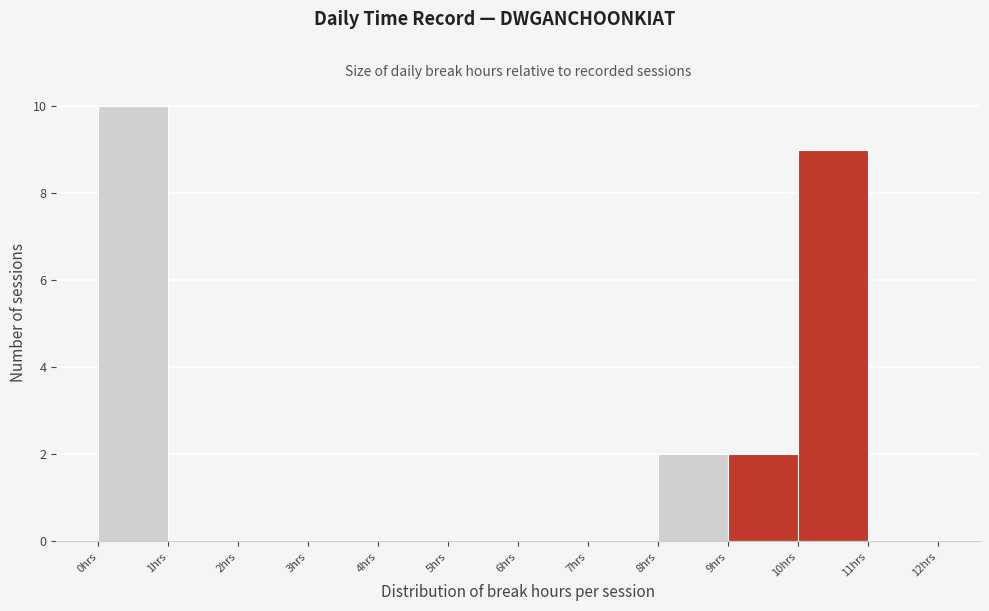

Which range on the x-axis has the tallest bar?

0 to 1